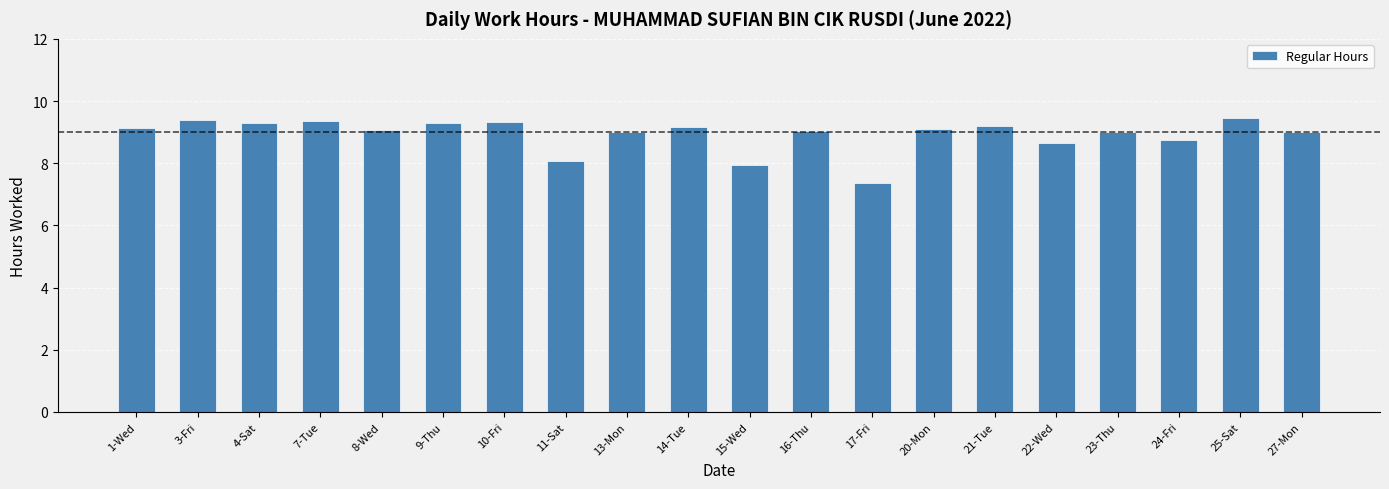

True or false: the data shows 9.0 at 27-Mon.

True